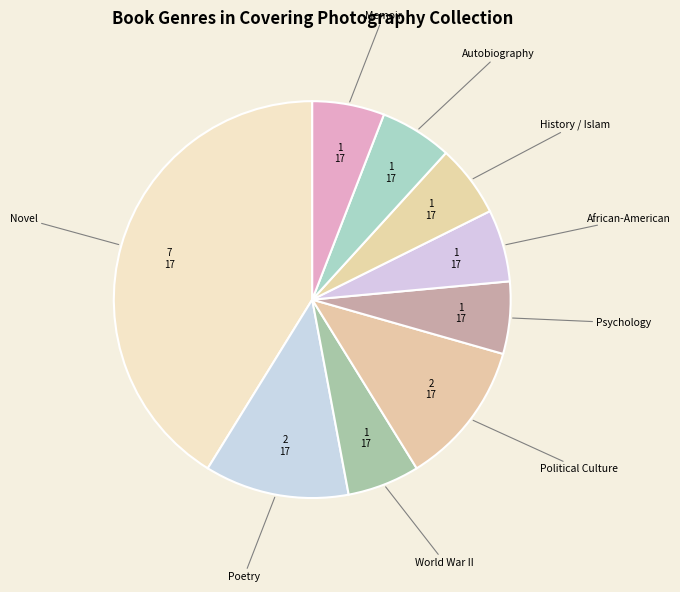

Does any single category account for the majority?

No